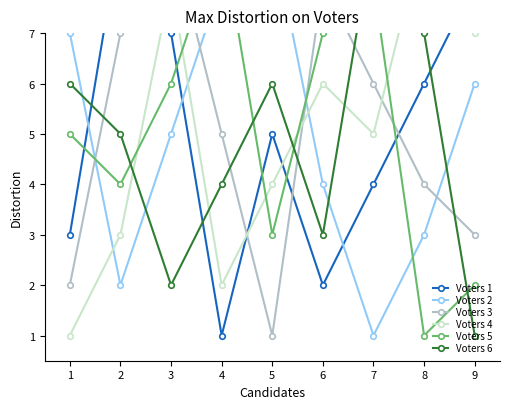

How many values in the Voters 2 series exceed 5?

4